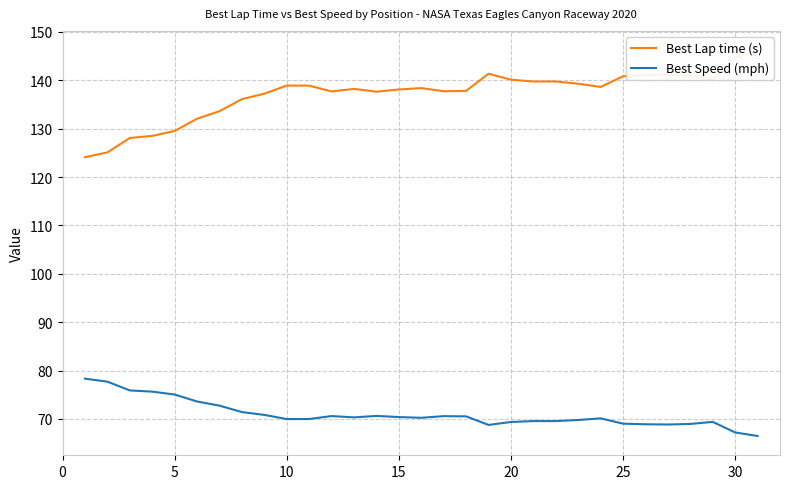

What is the highest value of the Best Speed (mph) series?

78.3